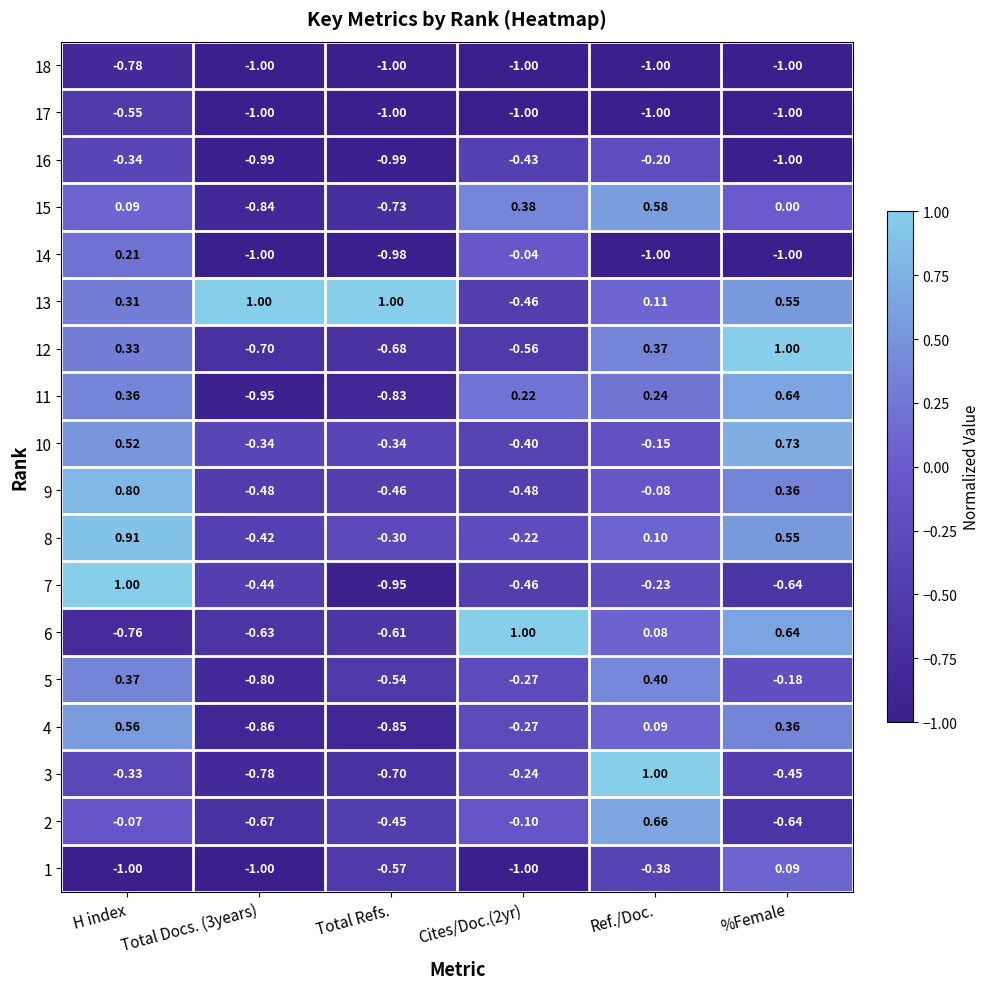

At which category is the sum across all series the highest?

H index